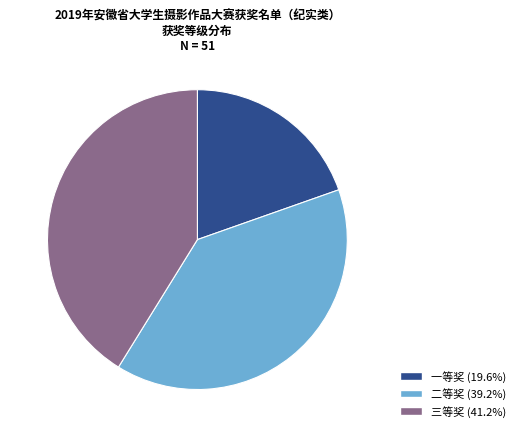

Combined, do 三等奖 and 二等奖 account for over 50%?

Yes